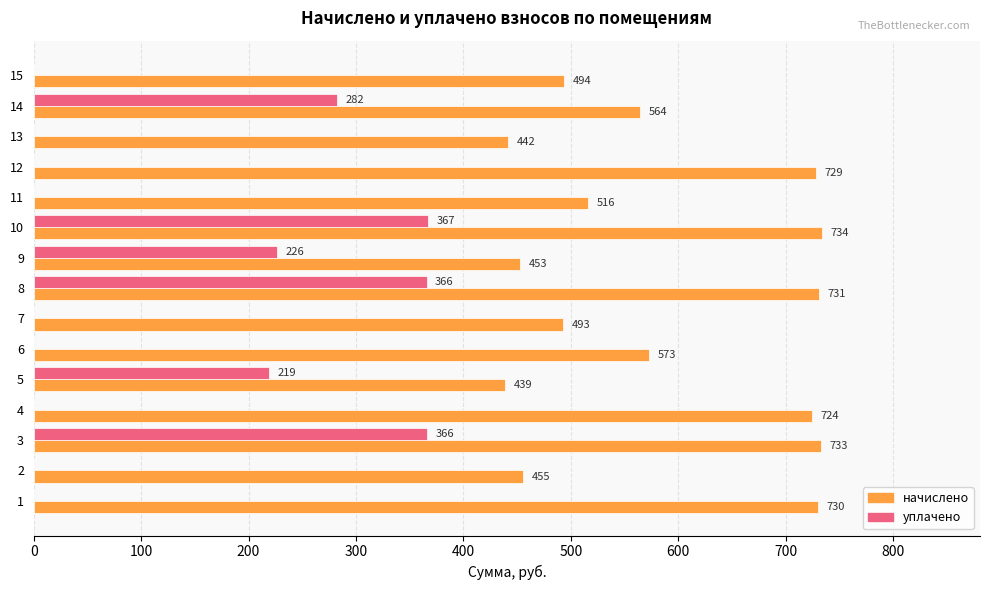

What is the greatest value displayed?

734.2